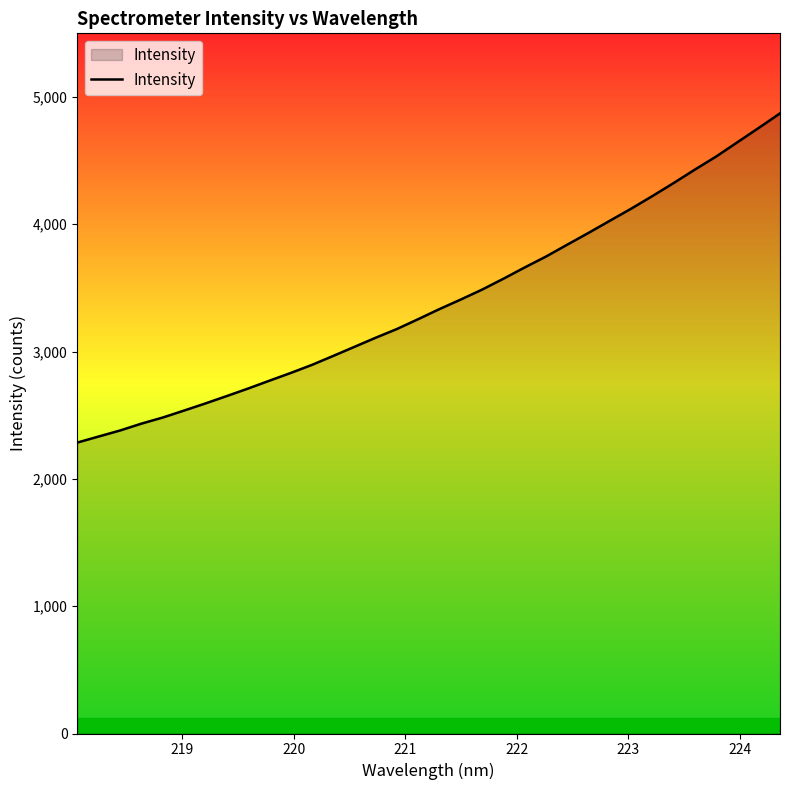

What is the minimum value shown in the chart?

2285.4